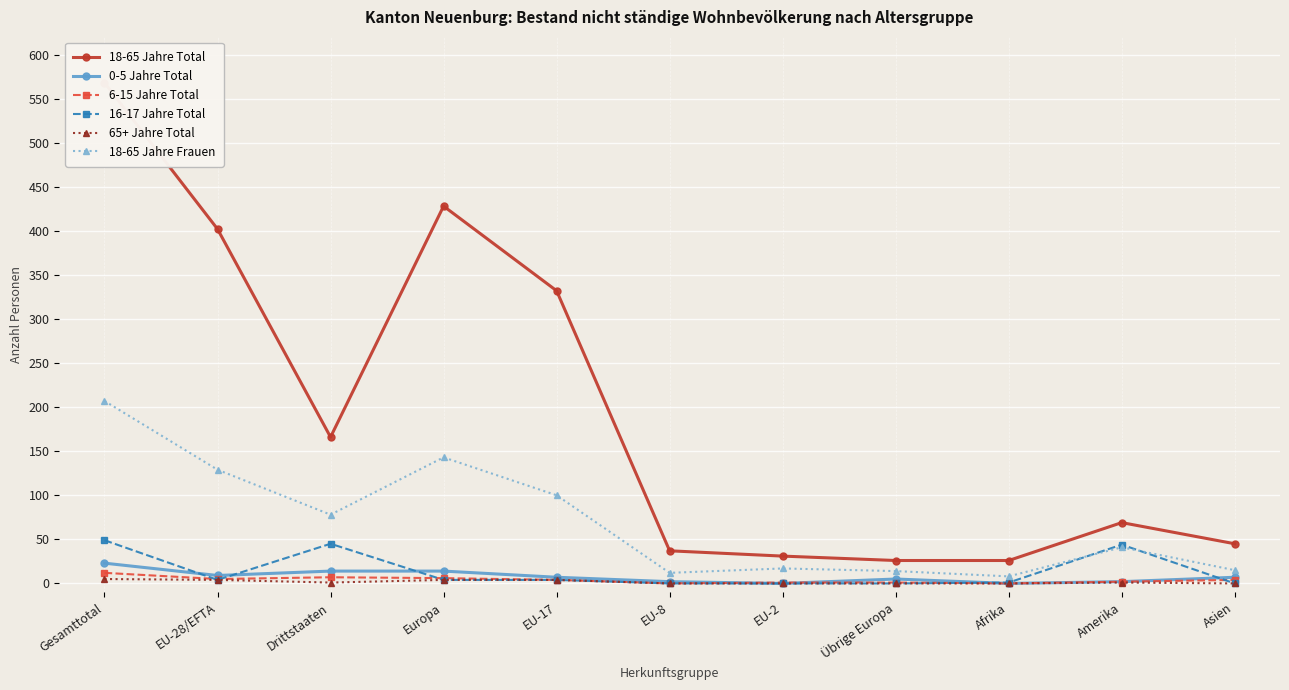

Is the value of 18-65 Jahre Total at Gesamttotal greater than the value of 6-15 Jahre Total at EU-28/EFTA?

Yes